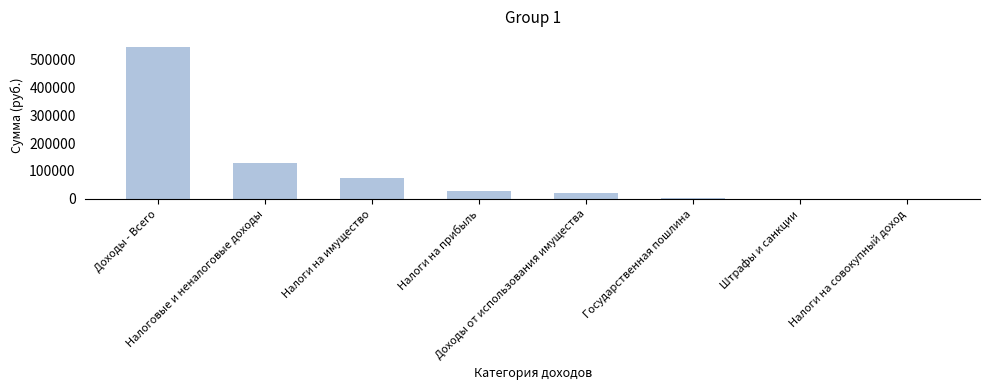

The value at Налоги на прибыль is 29294.8. True or false?

True